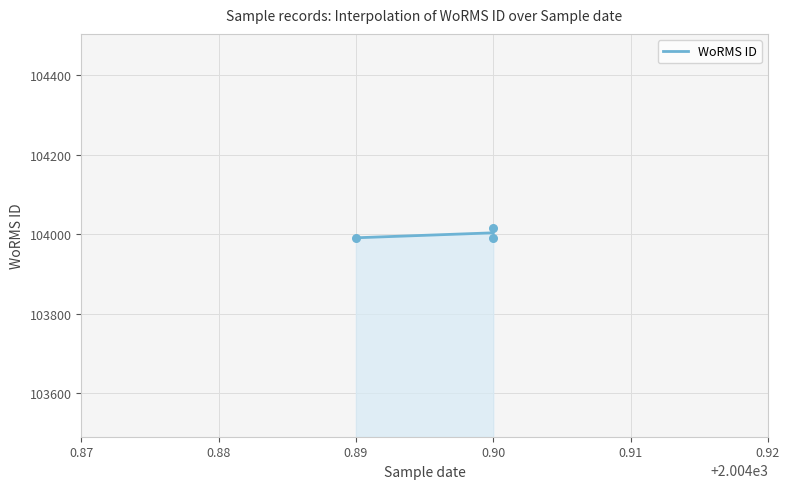

What is the minimum value for WoRMS ID?

103991.0